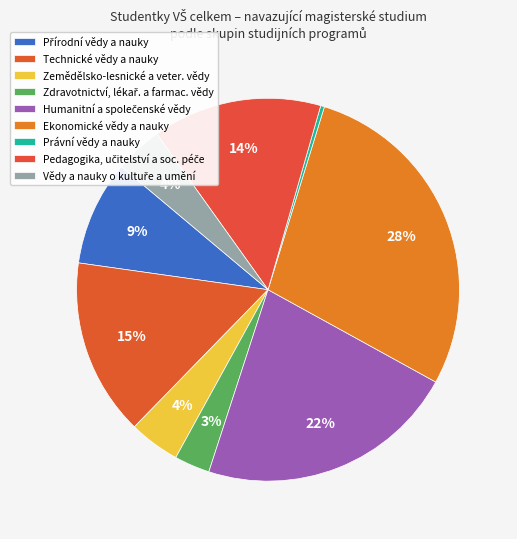

What is the smallest slice in the pie chart?

Právní vědy a nauky